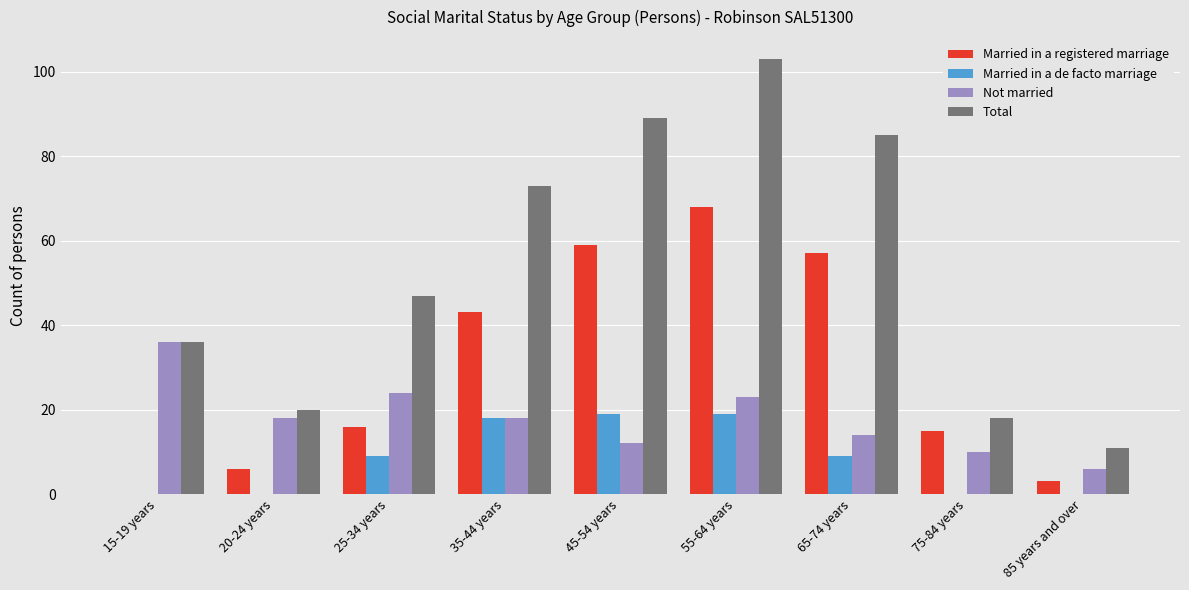

Where is Married in a registered marriage nearest to the value 34?

35-44 years